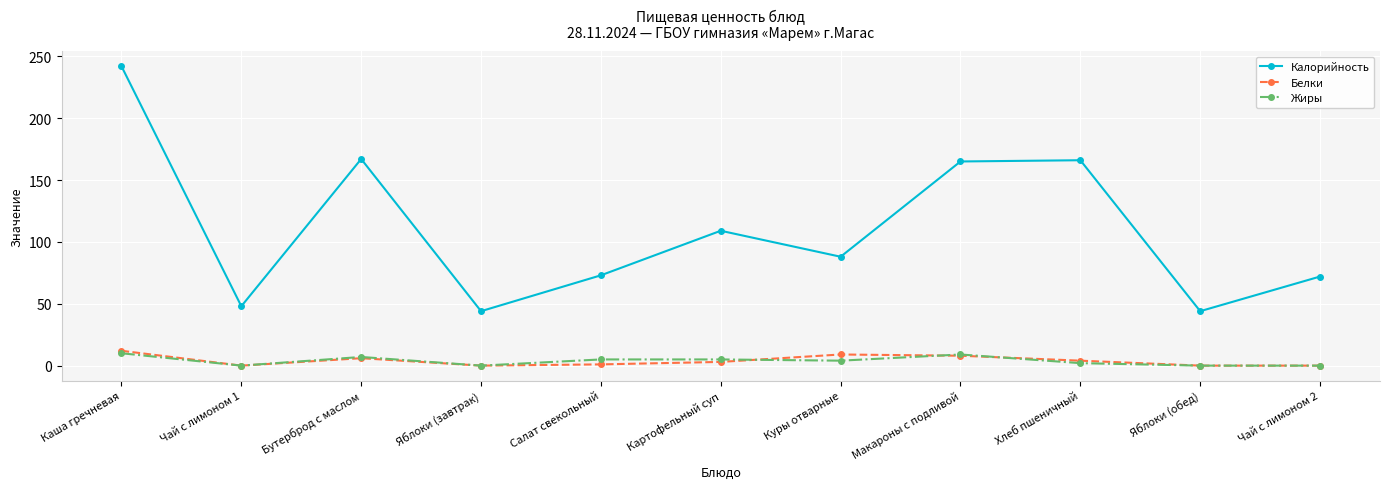

Which series has the largest range (max minus min)?

Калорийность